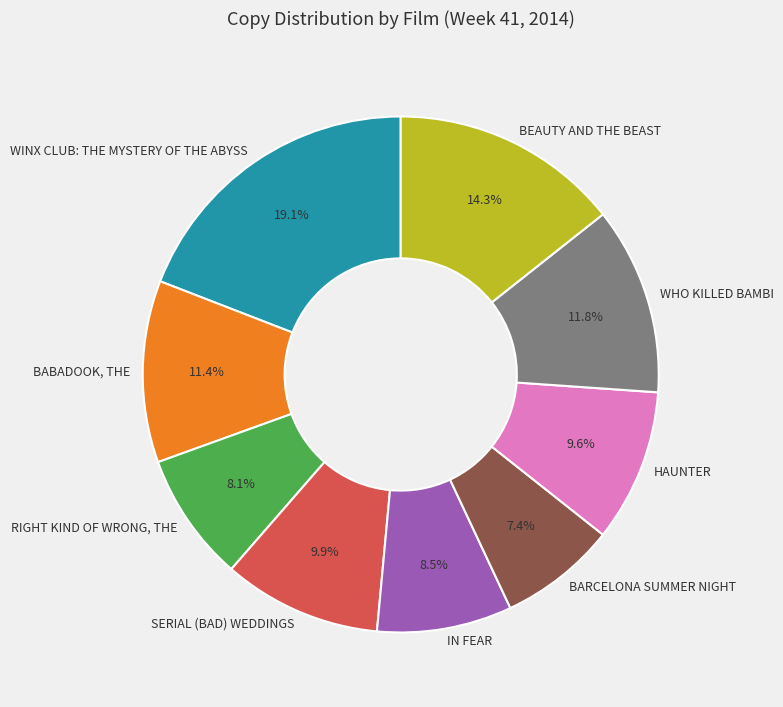

What is the smallest slice in the pie chart?

BARCELONA SUMMER NIGHT